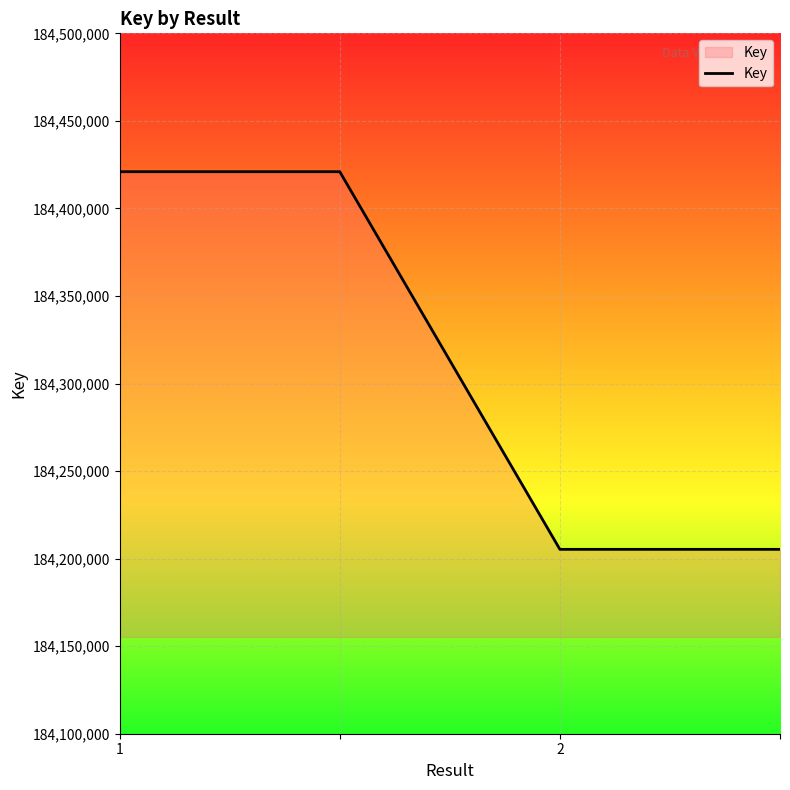

What is the maximum value shown in the chart?

184420972